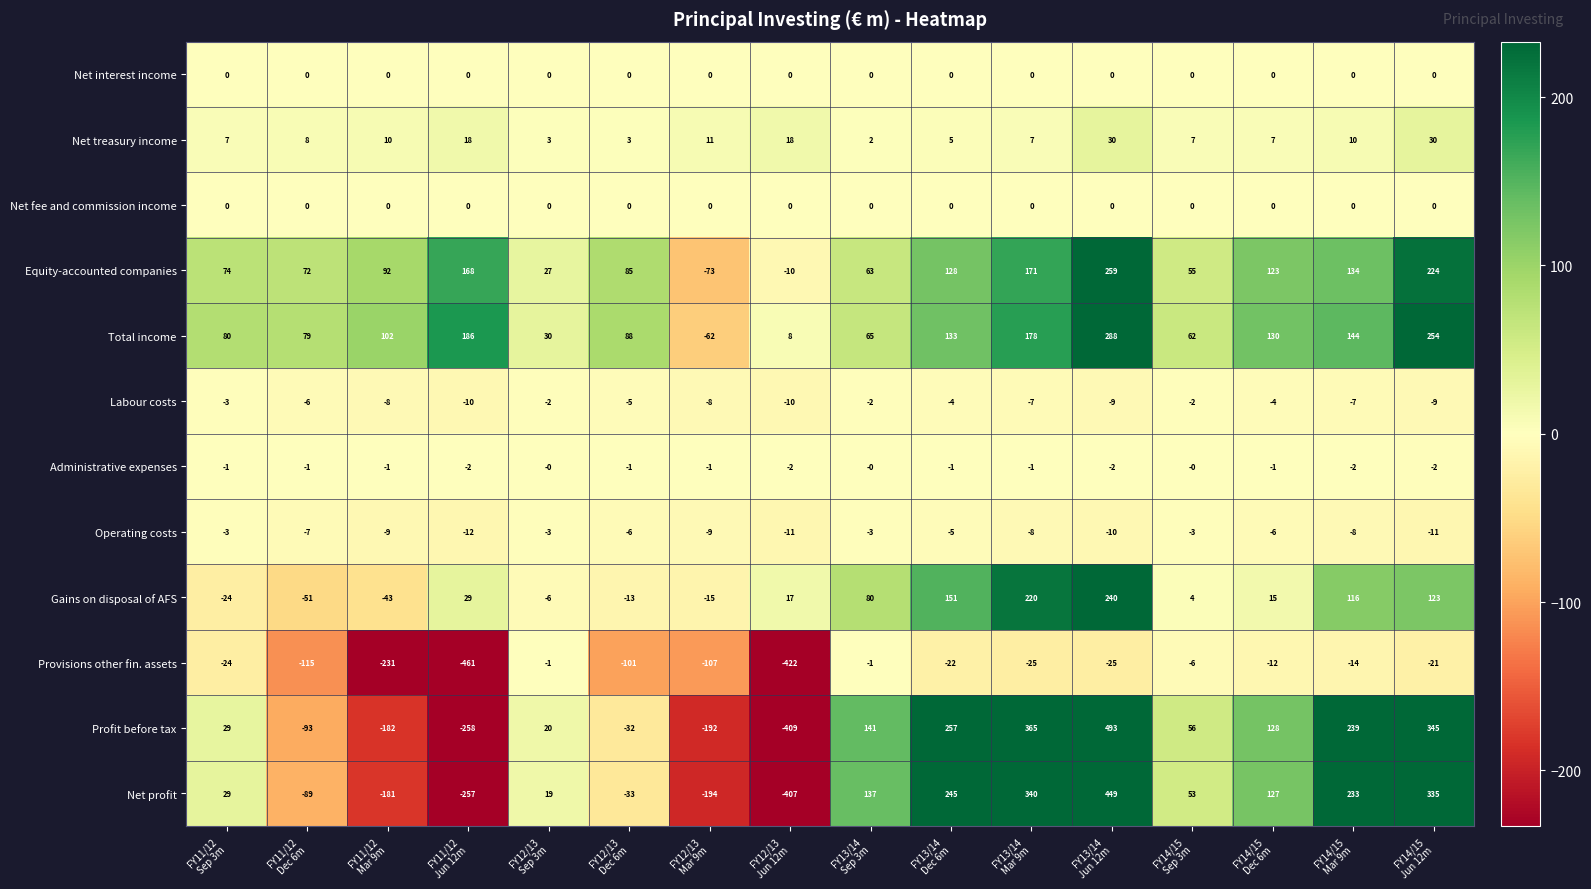

What is the spread (max minus min) of values at FY14/15
Sep 3m?

68